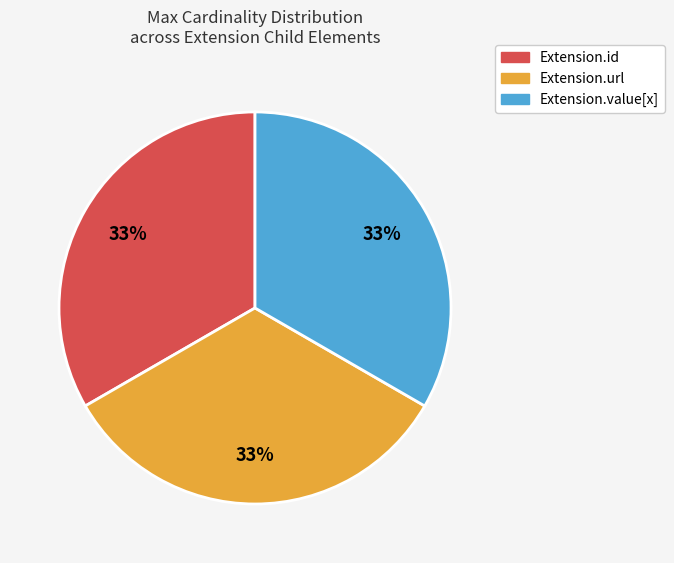

Is there a majority slice in this chart?

No